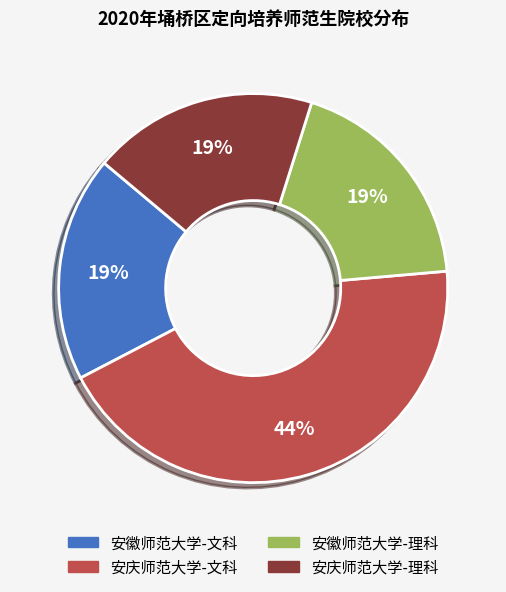

Which has a higher value, 安徽师范大学-理科 or 安庆师范大学-文科?

安庆师范大学-文科